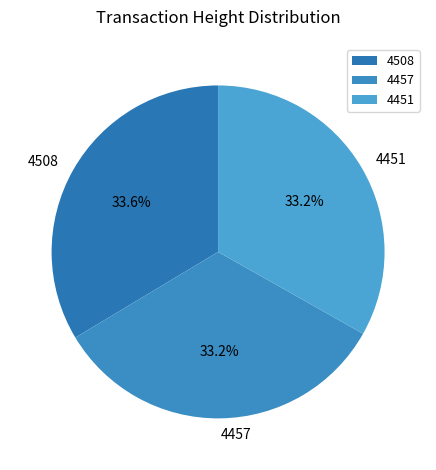

Combined, do 4451 and 4457 account for over 50%?

Yes